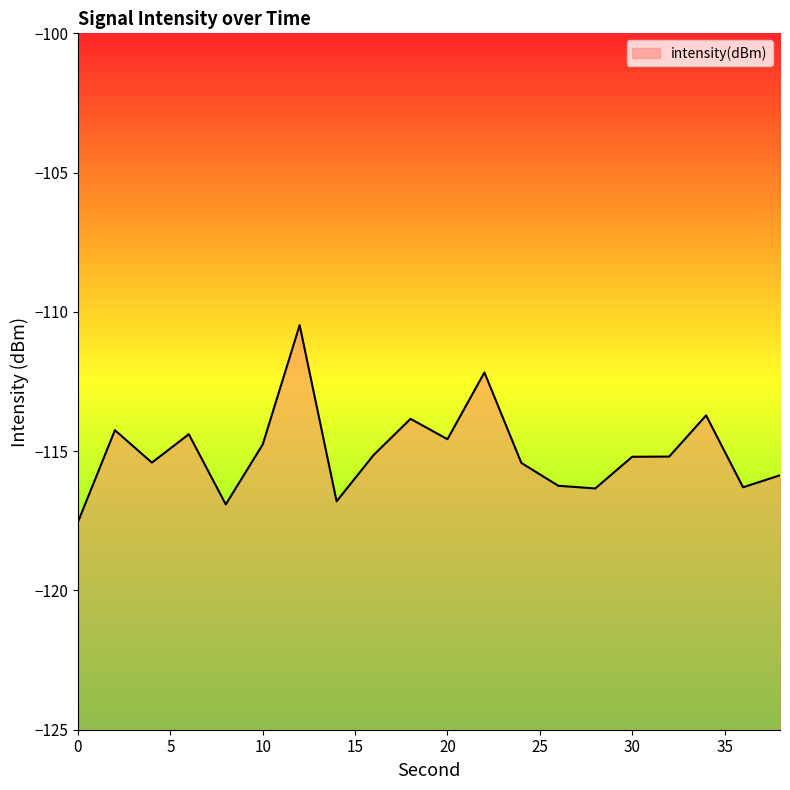

How many interior local valleys (lower than both neighbors) does the data have?

6